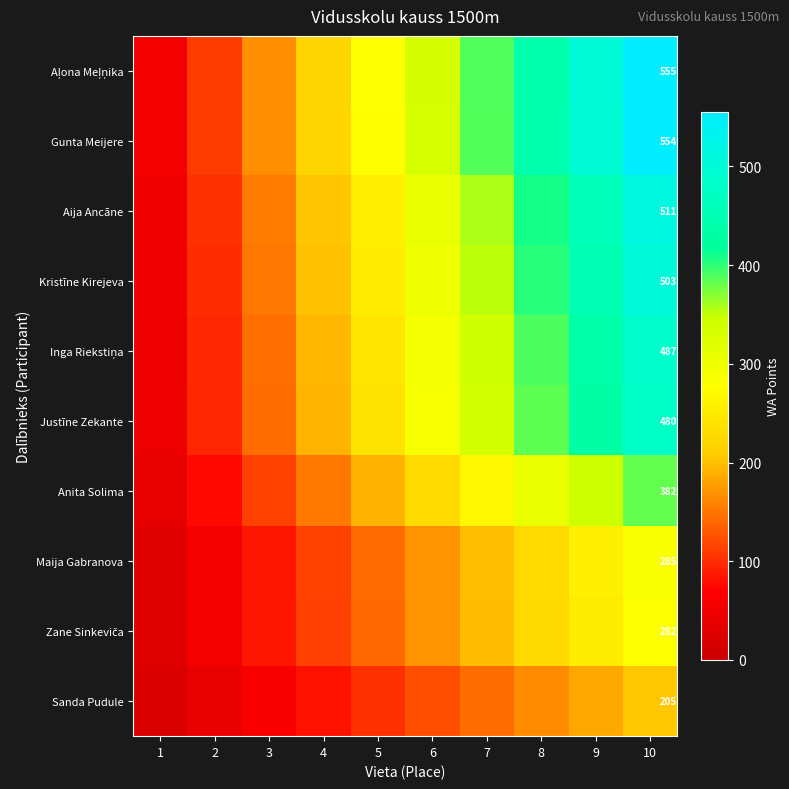

At which category does the chart reach its peak across all series?

10